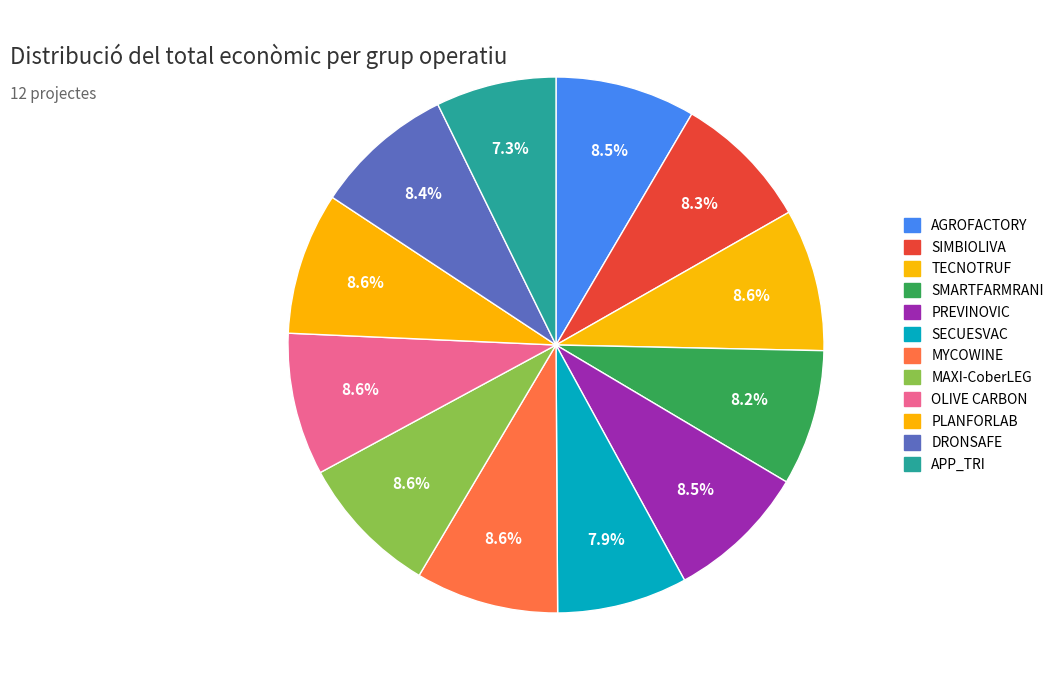

To the nearest percent, what is the difference between the largest and smallest slice percentages?

1%